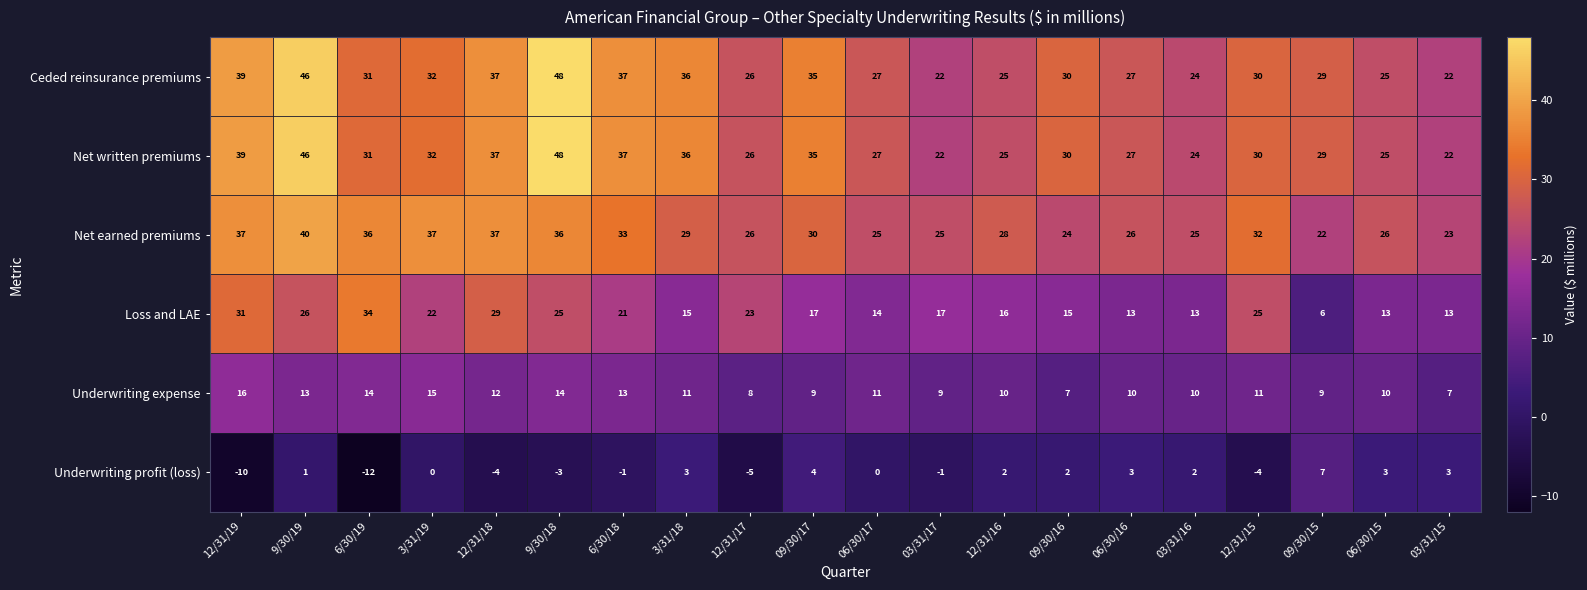

Is the value of Ceded reinsurance premiums at 12/31/19 greater than the value of Underwriting expense at 9/30/19?

Yes